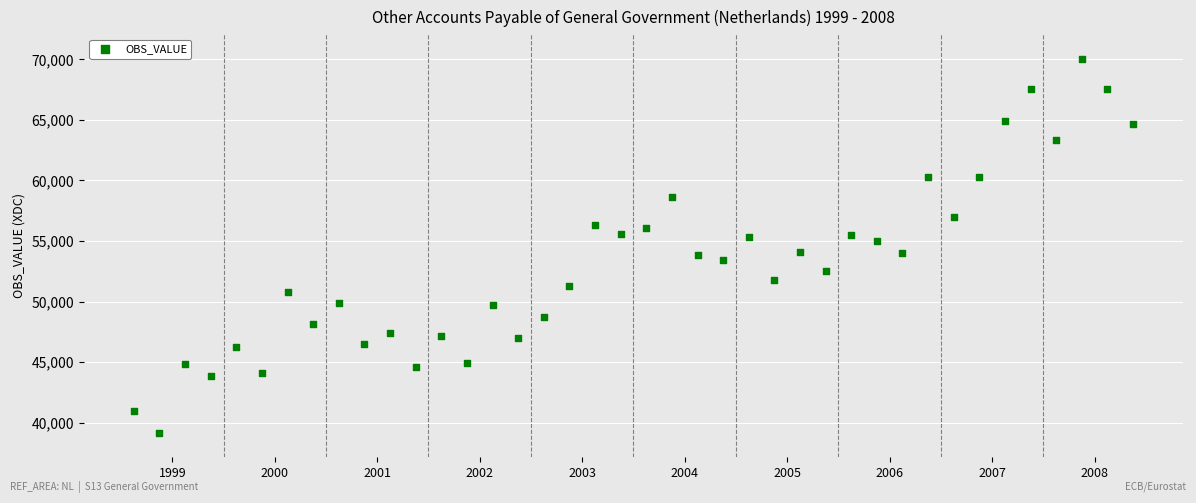

What is the range of Y values (max minus min)?

30910